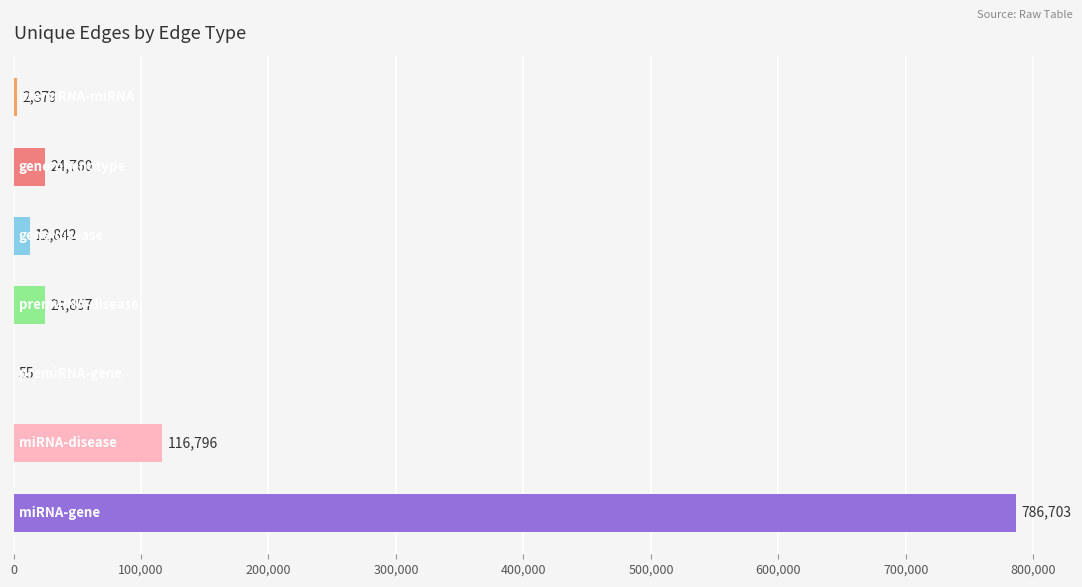

What is the sum of all values?

968892